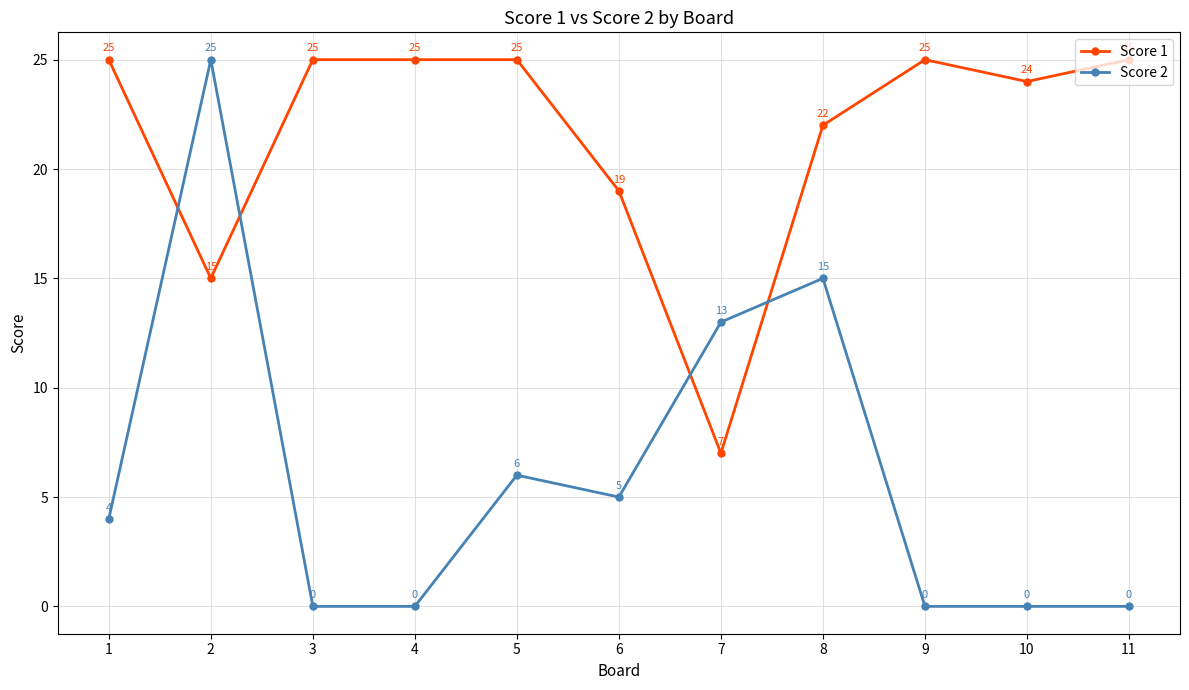

True or false: Score 2 has more than 2 points higher than both neighbors.

True